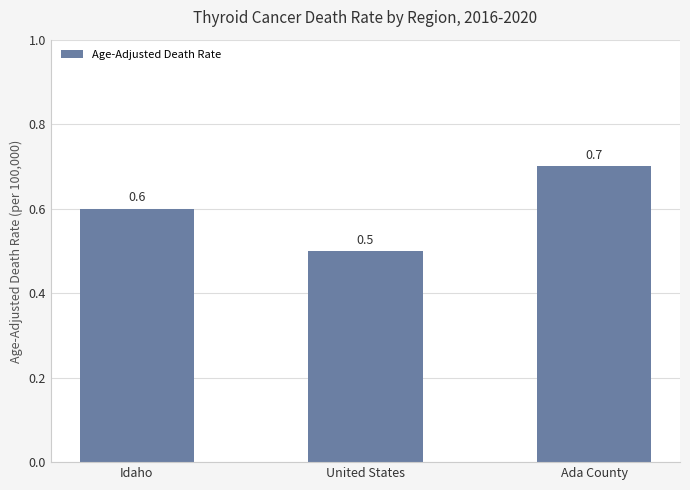

Reading left to right, extract all data points from this chart.

0.6	0.5	0.7